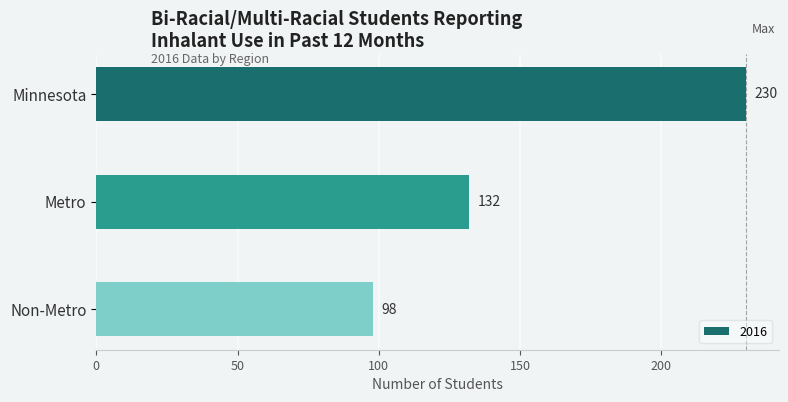

Are the bars horizontal?

Yes